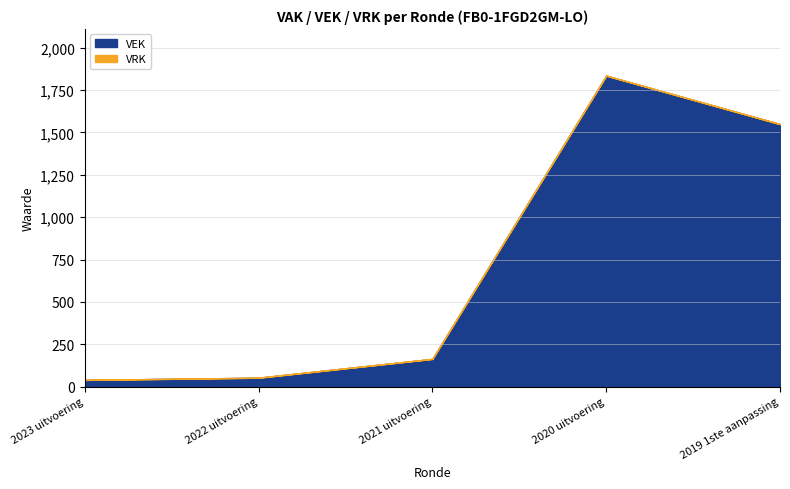

What are all the series names shown in the legend?

VEK, VRK